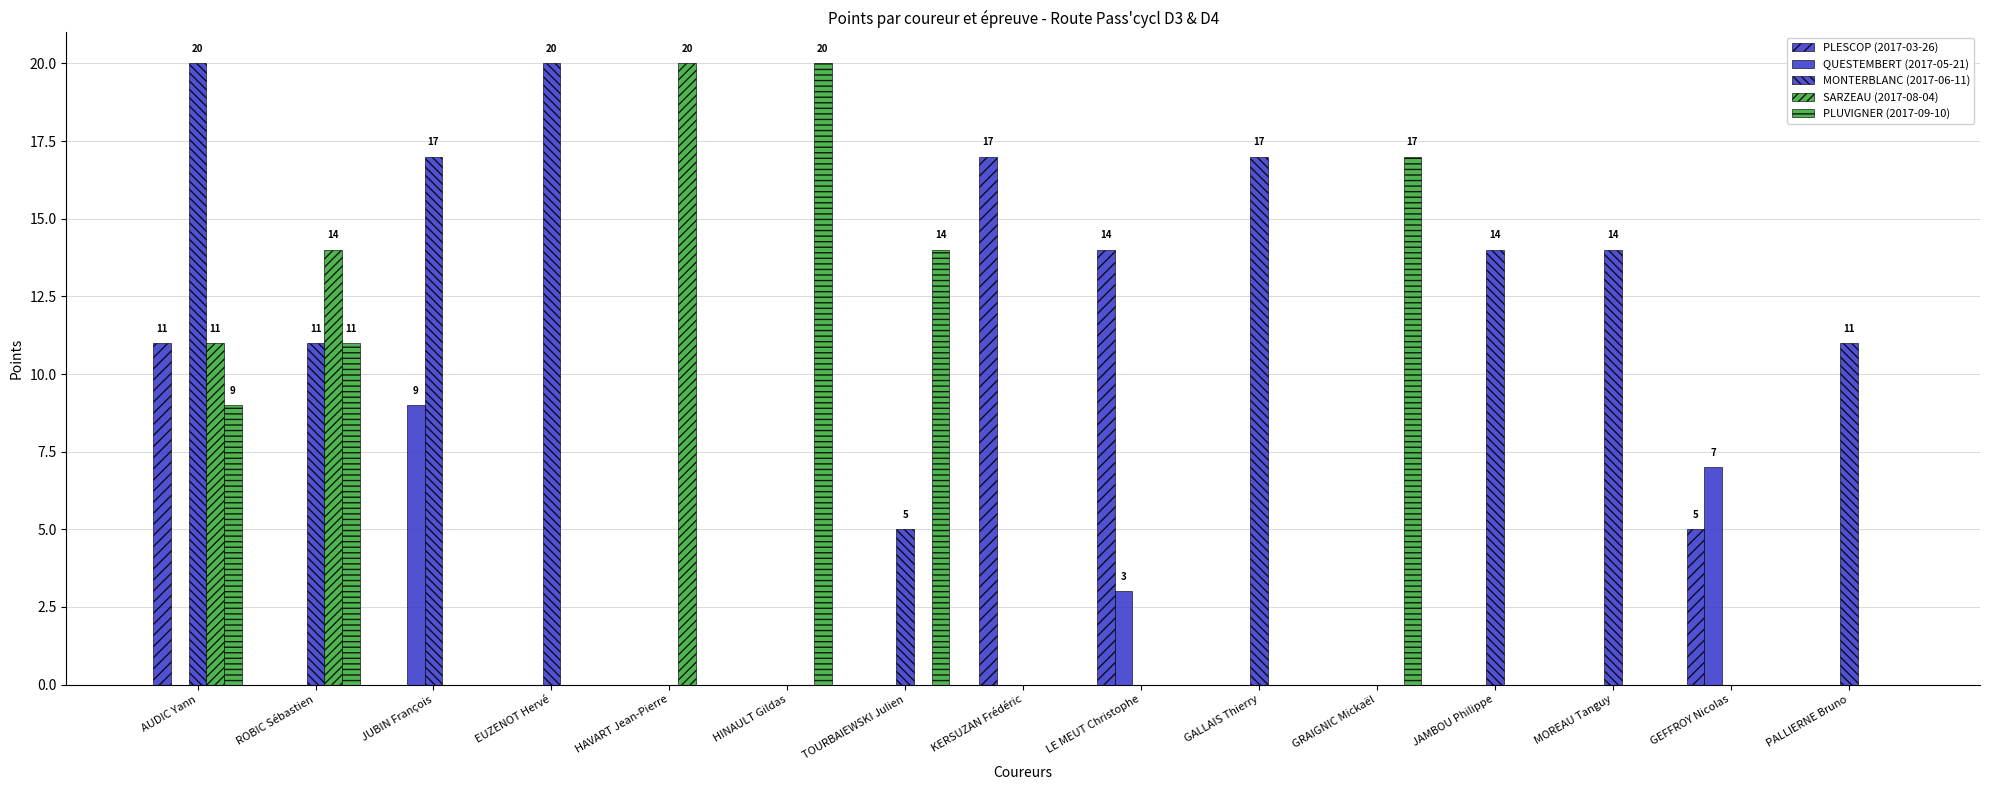

Count the number of data series in this chart.

5